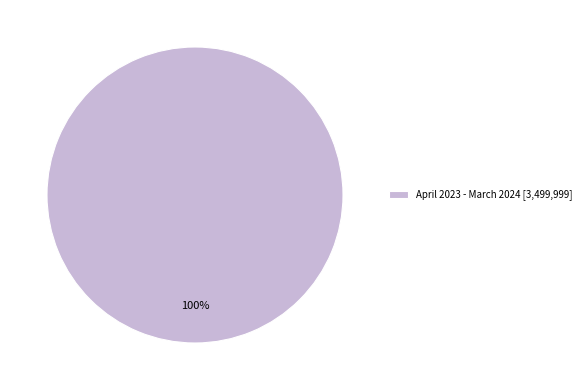

To the nearest percent, what percentage of the pie is April 2023 - March 2024 [3,499,999]?

100%